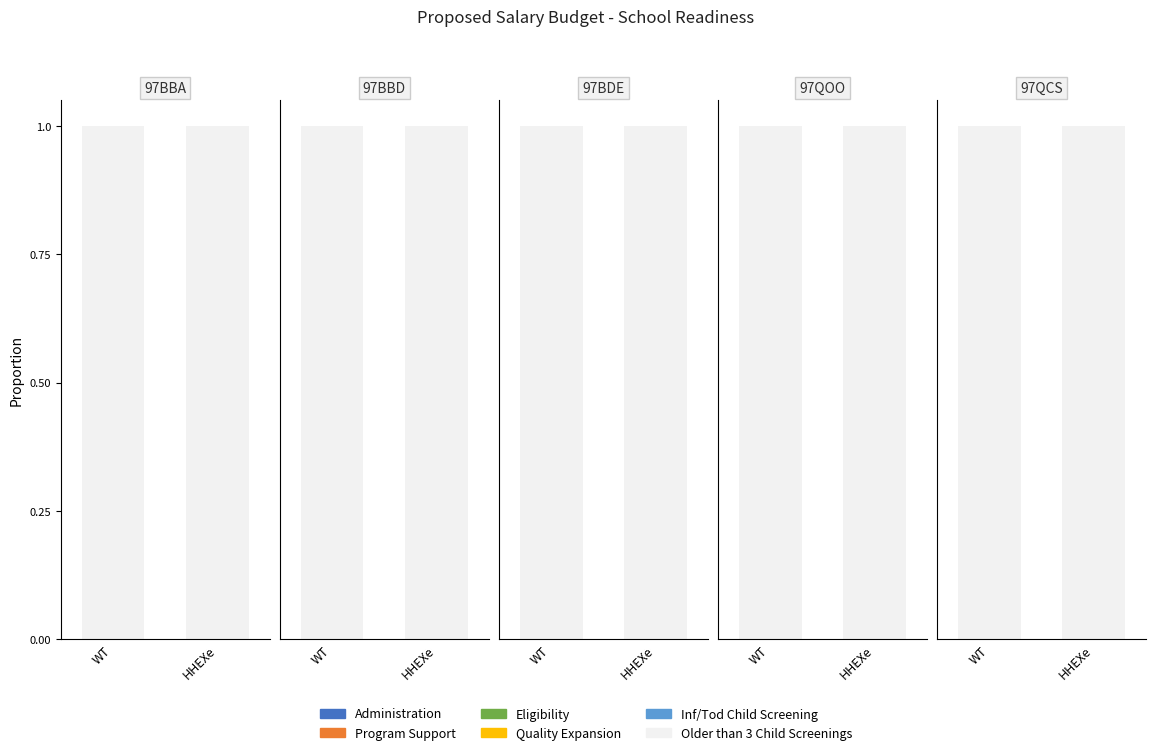

Which category has the highest value across all series?

WT